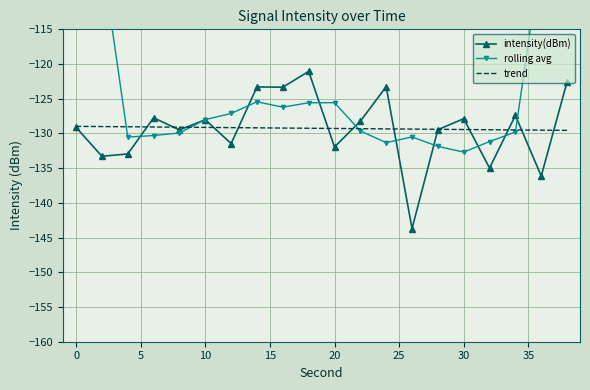

What is the average value of the rolling avg series?

-121.5